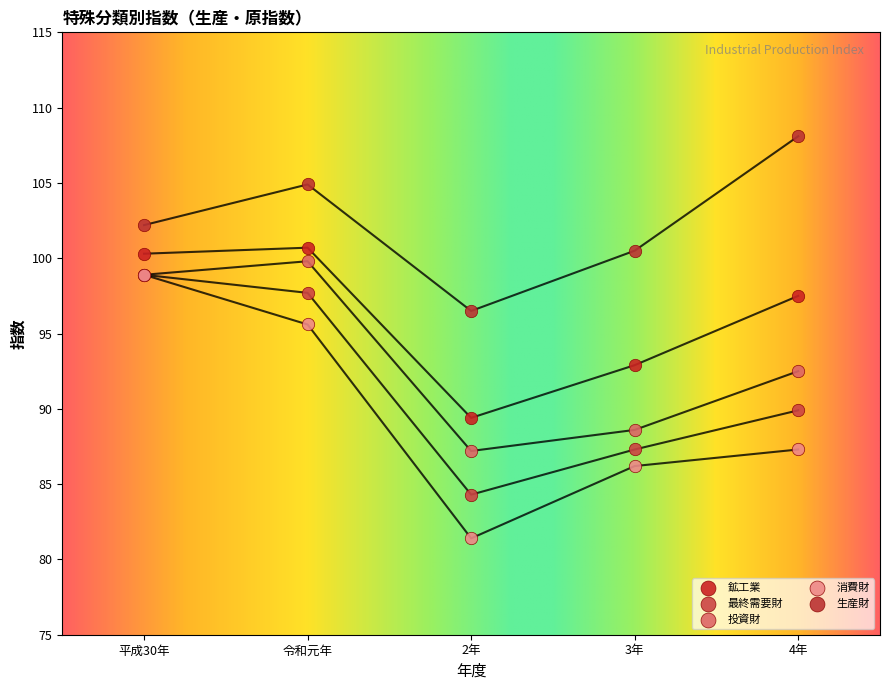

Across all series, what Y value is closest to 94?

92.9